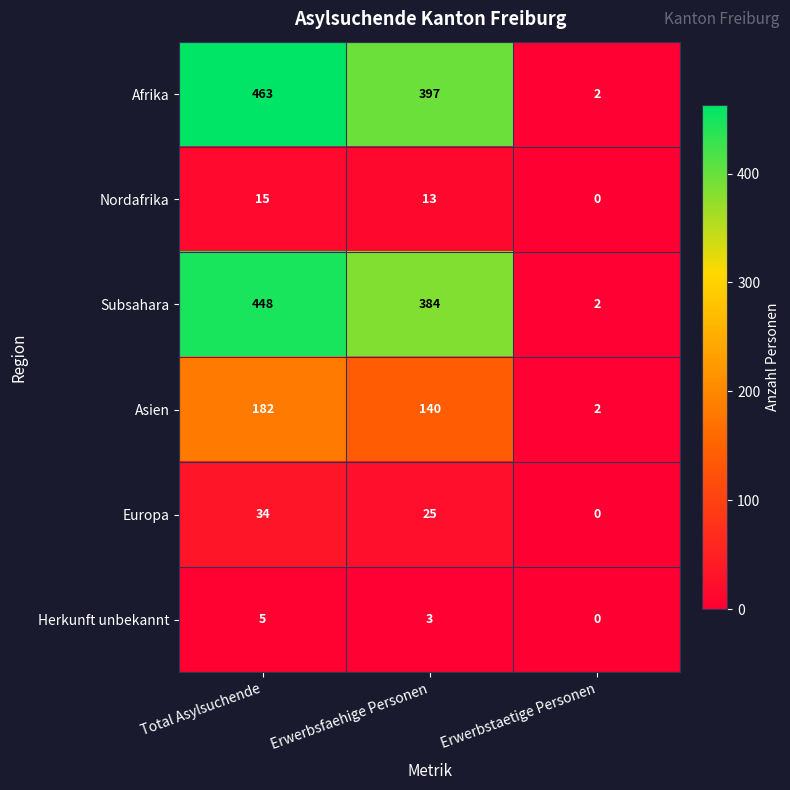

The Subsahara series shows 448 at Total Asylsuchende. True or false?

True